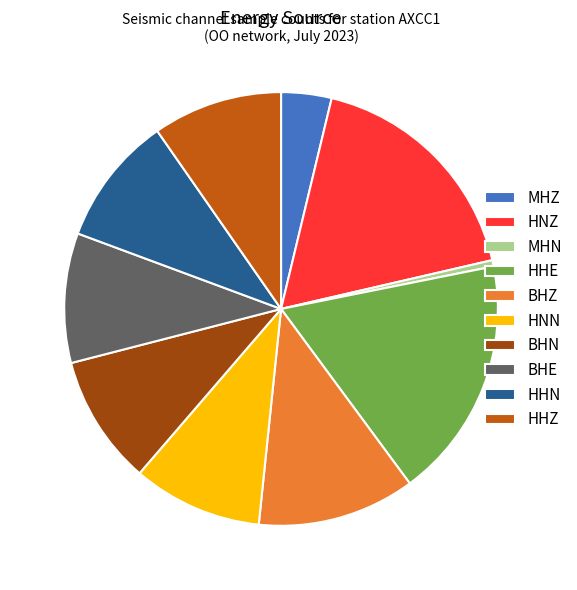

Combined, do BHZ and HNZ account for over 50%?

No